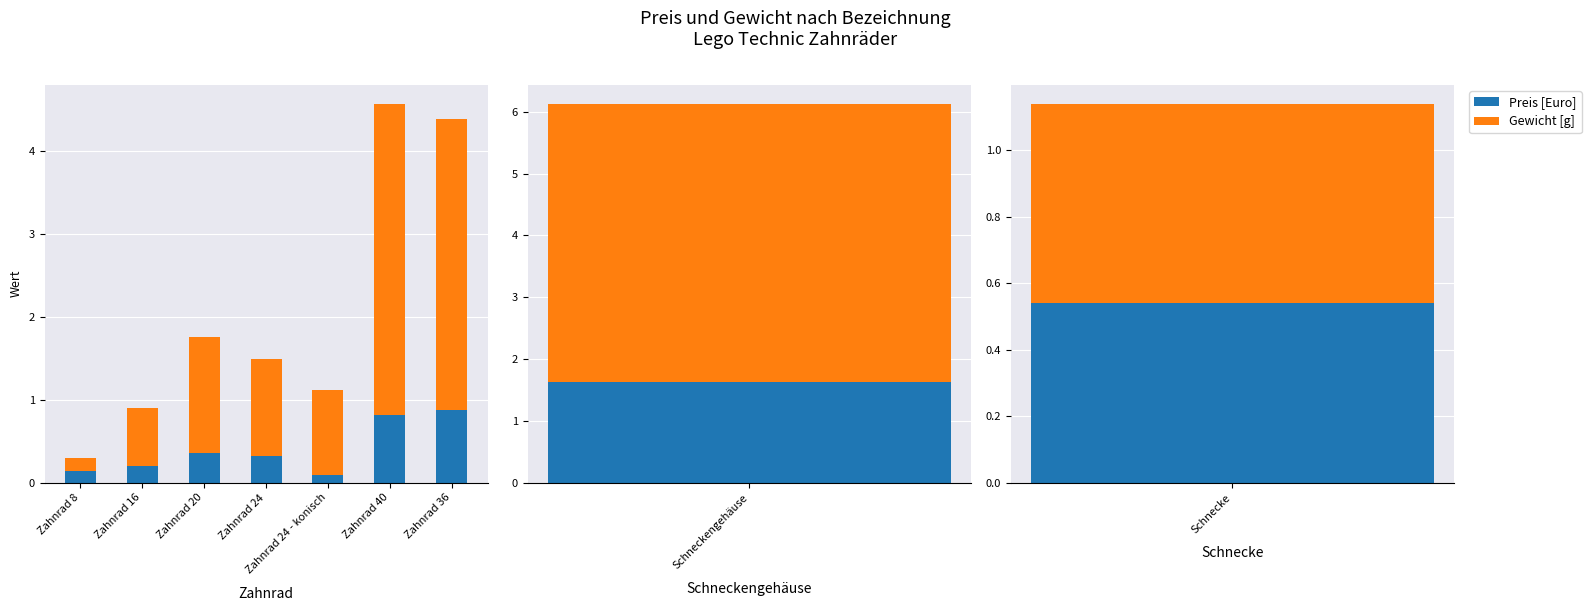

At which category is the sum across all series the highest?

Zahnrad 40